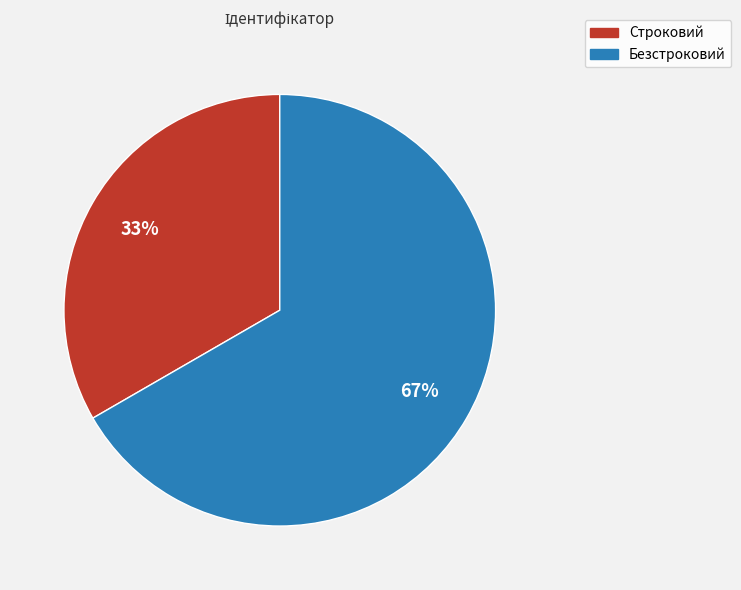

How many slices are in this pie chart?

2